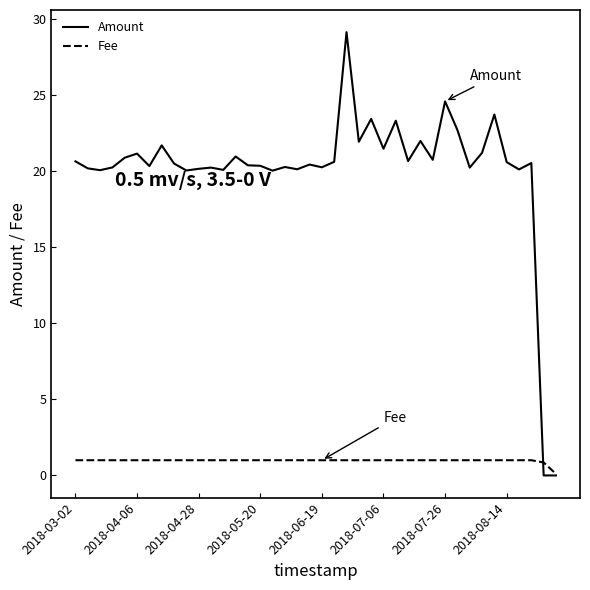

At how many categories does at least one series exceed 16?

38